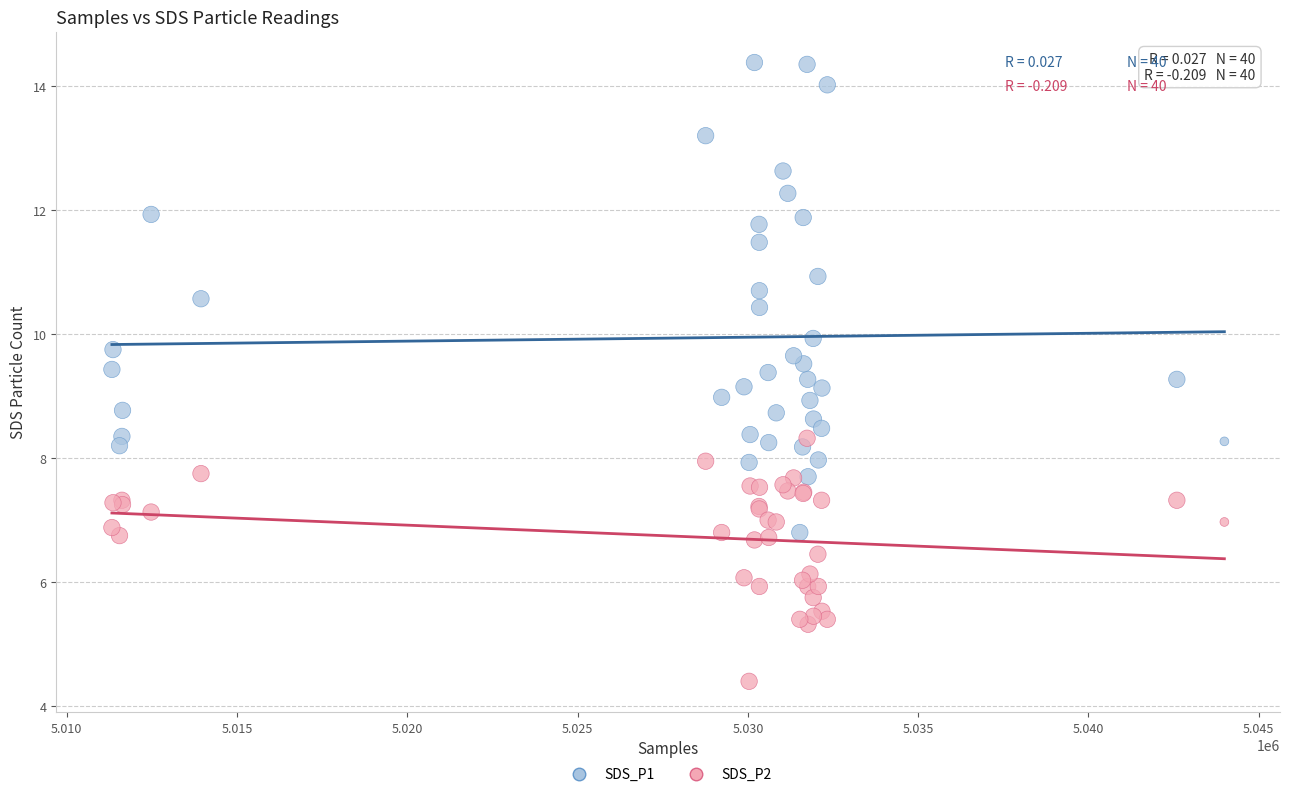

Which series has the largest Y range (max minus min)?

SDS_P1